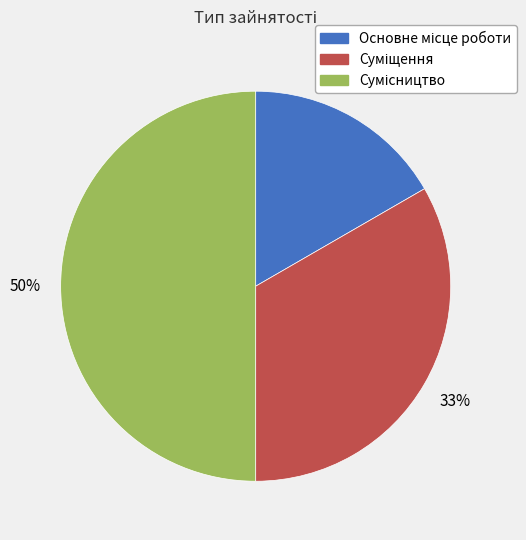

To the nearest percent, what is the difference between the largest and smallest slice percentages?

33%